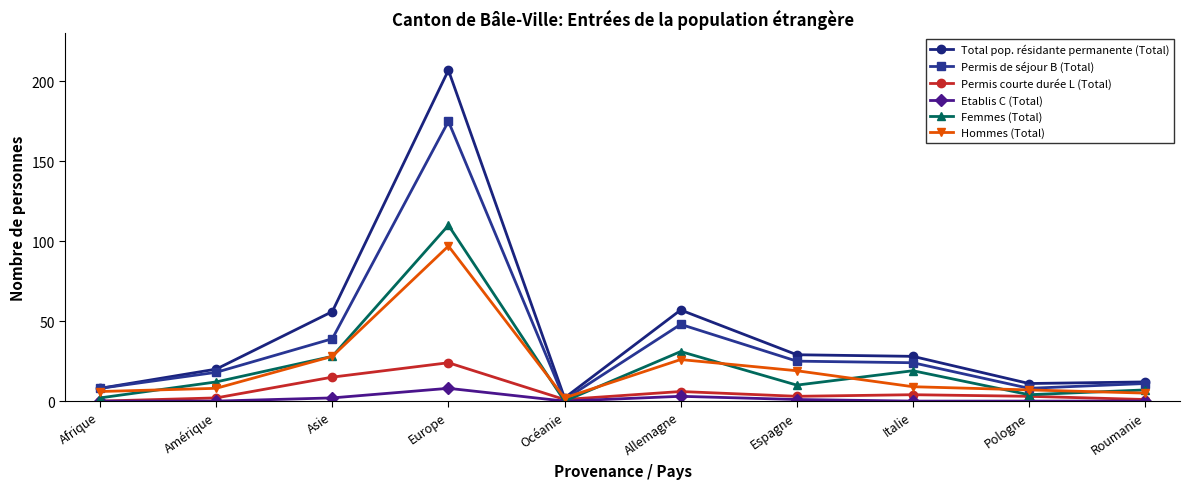

Is the value of Hommes (Total) at Allemagne greater than the value of Permis courte durée L (Total) at Allemagne?

Yes